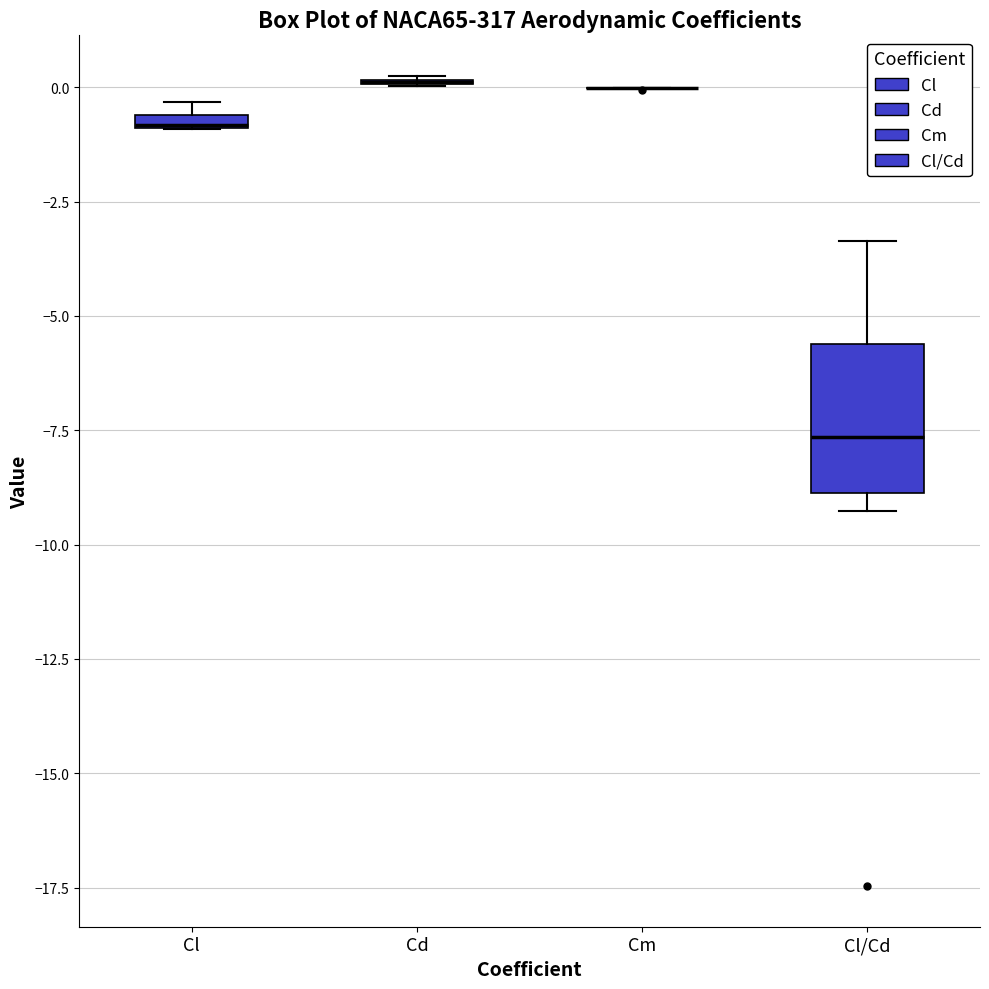

Where is the lower edge of the box for Cl on the y-axis? The values are not printed on the chart, so give them approximately, as read against the axis.

-1.0